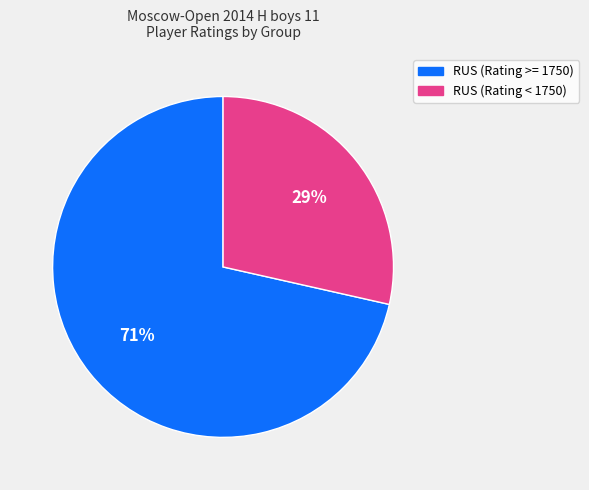

Is there any slice that represents more than half of the pie?

Yes